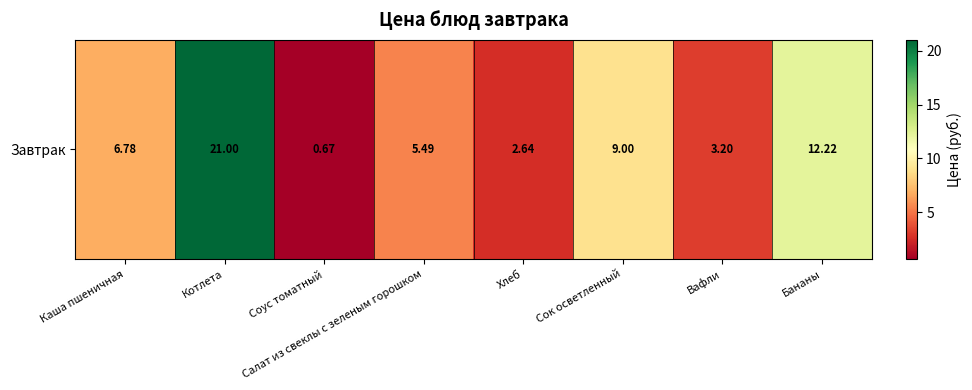

Count the number of values greater than 6.

4